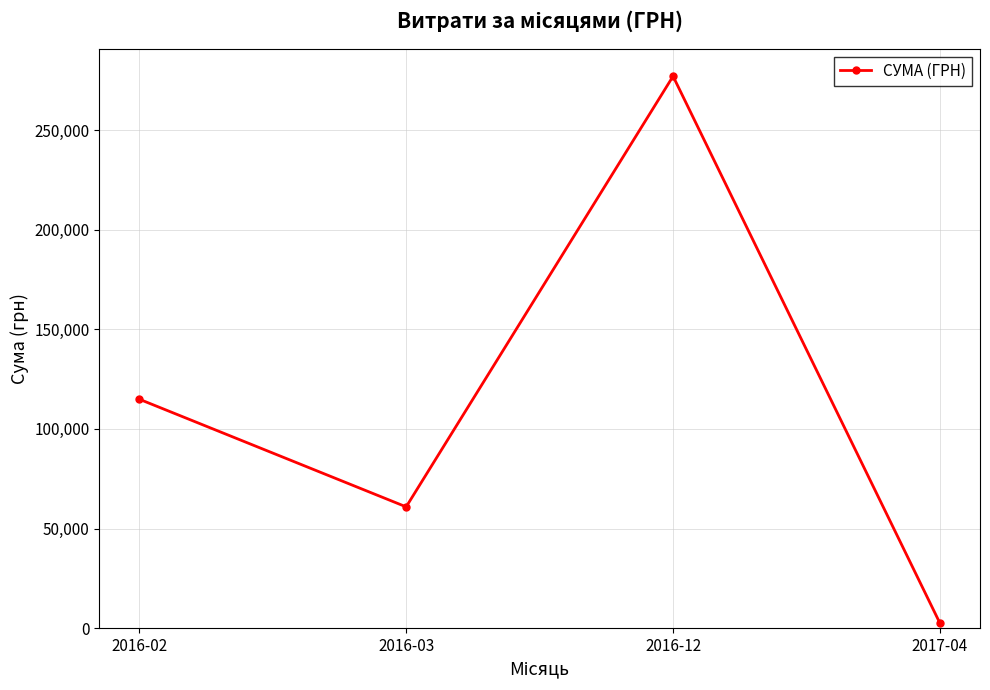

The value at 2016-02 is 26390.6. True or false?

False